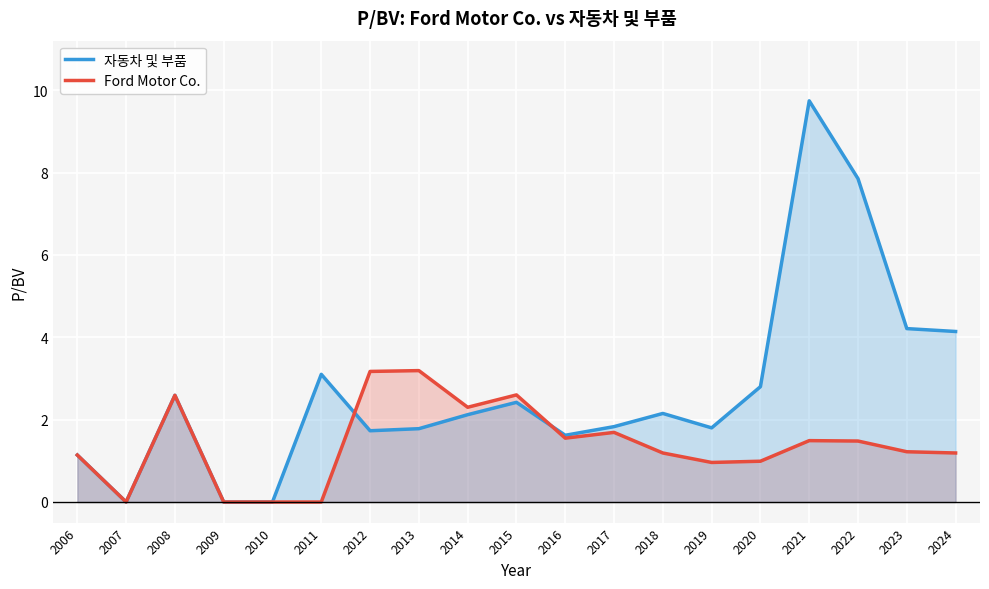

Which has a higher value, 2013 or 2015?

2015